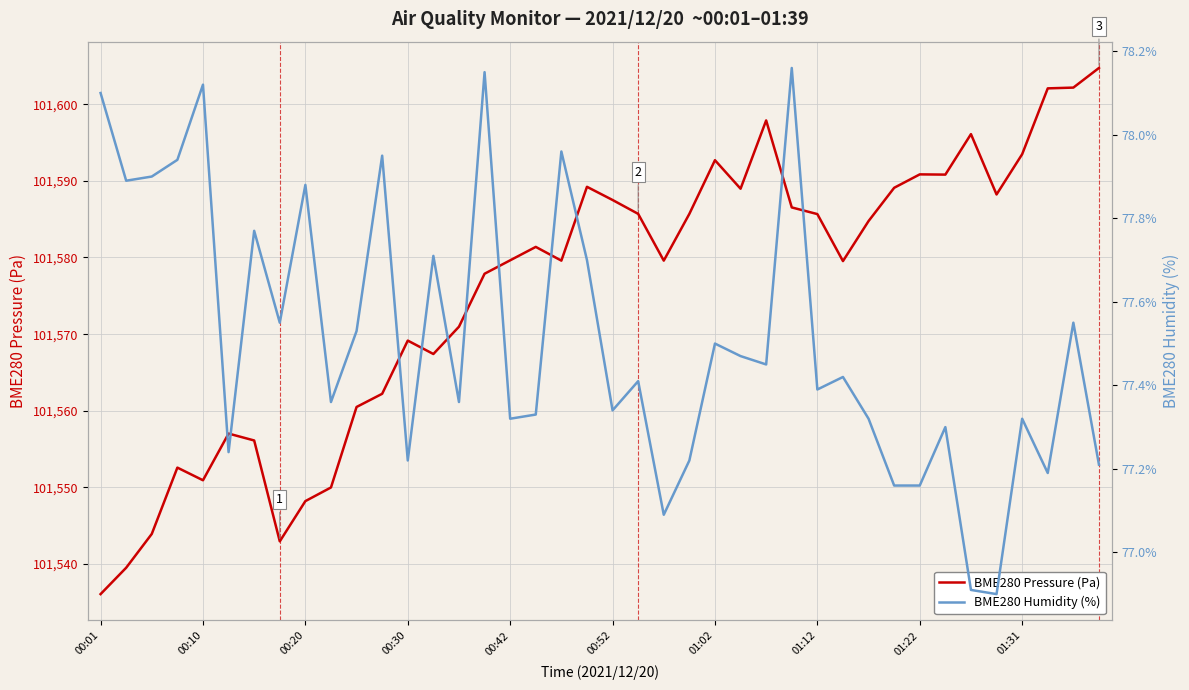

What is the difference between the maximum and minimum values in the BME280 Pressure (Pa) series?

68.6